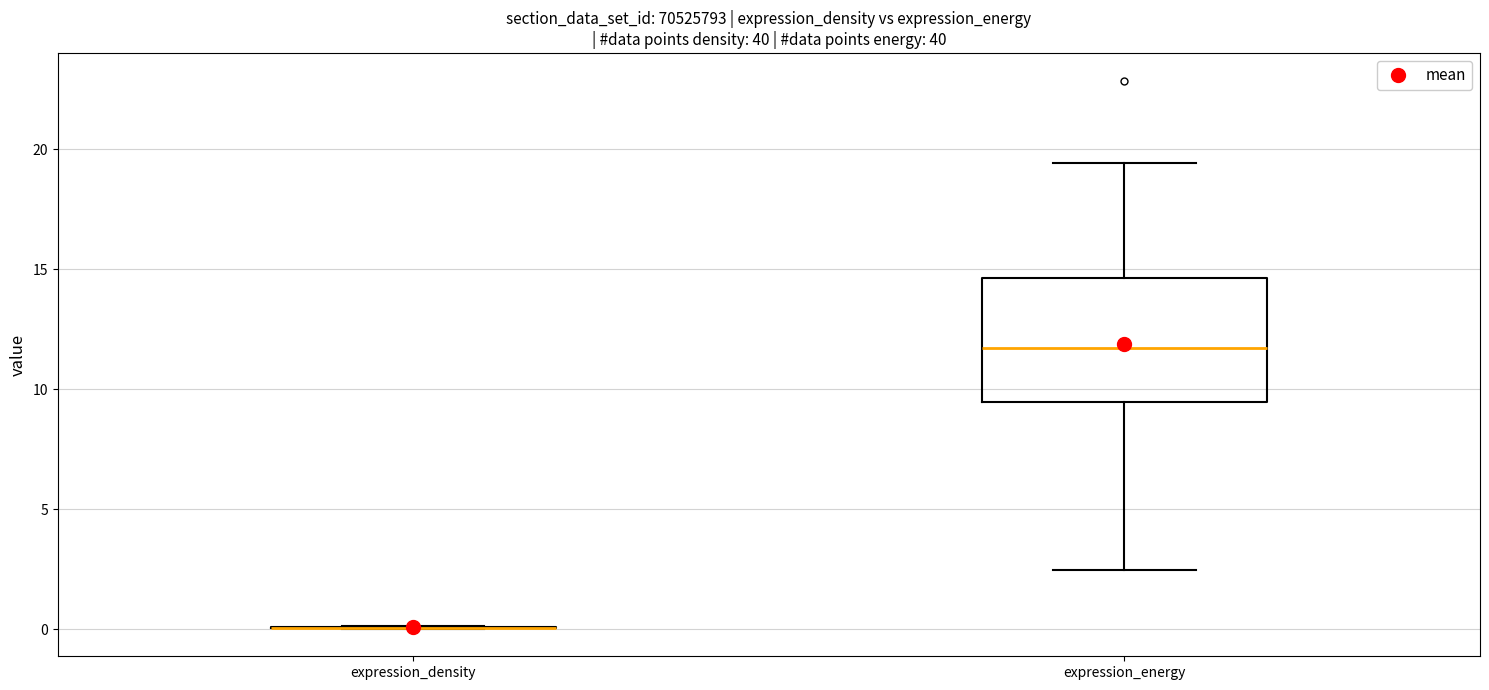

Comparing the boxes themselves (not the whiskers), which one is the tallest?

expression_energy